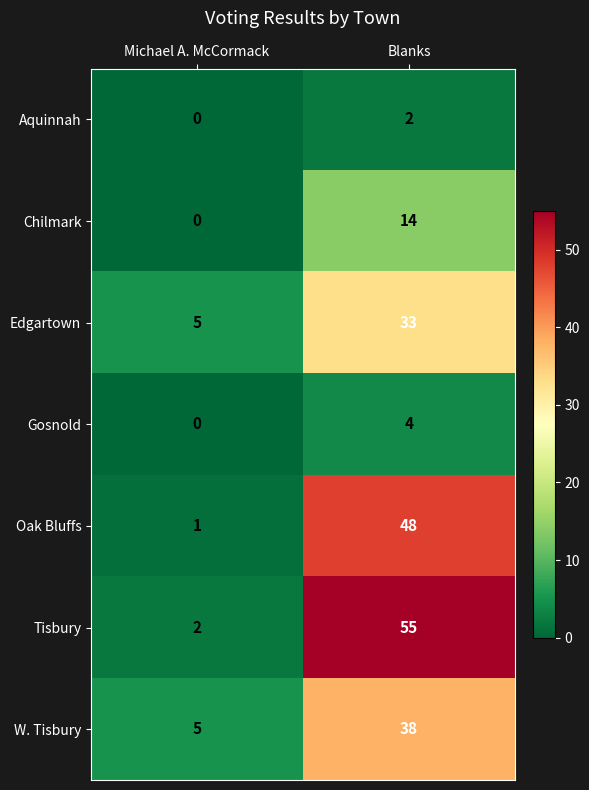

Is it true that Gosnold equals 0 at Michael A. McCormack?

True